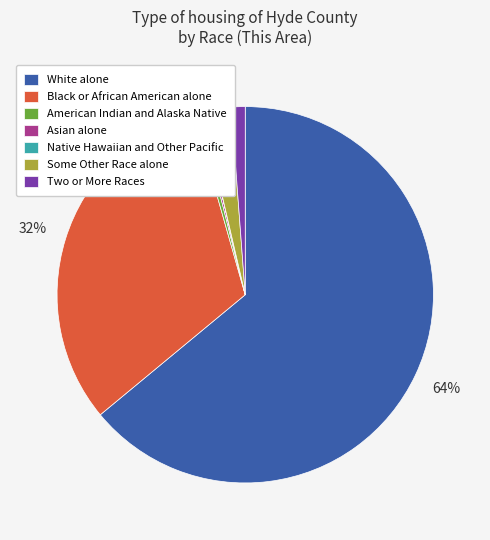

Is White alone the majority of the pie?

Yes